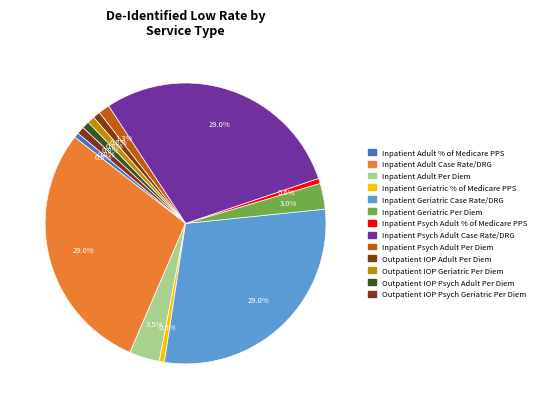

How many slices are in this pie chart?

13